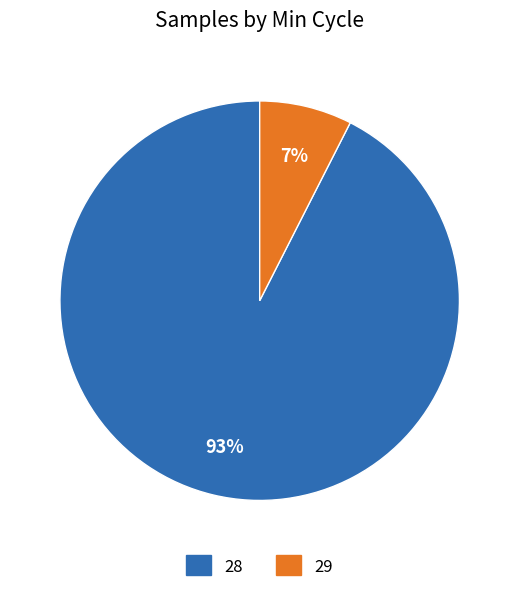

To the nearest percent, what is the average slice percentage?

50%